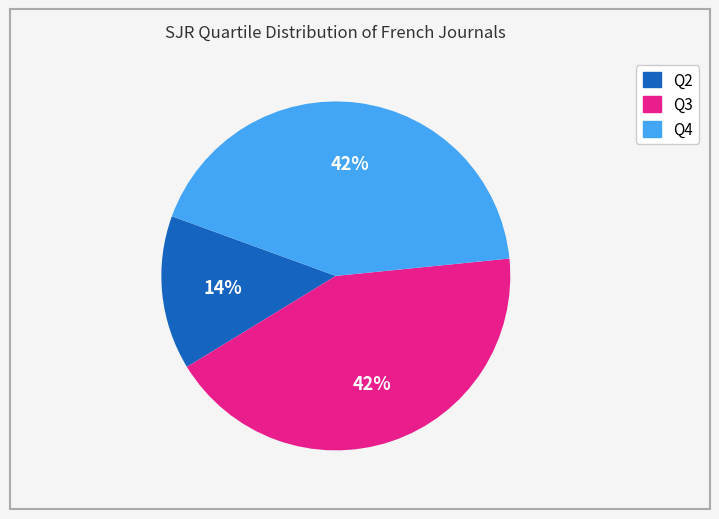

The Q2 slice represents 27% of the pie. True or false?

False